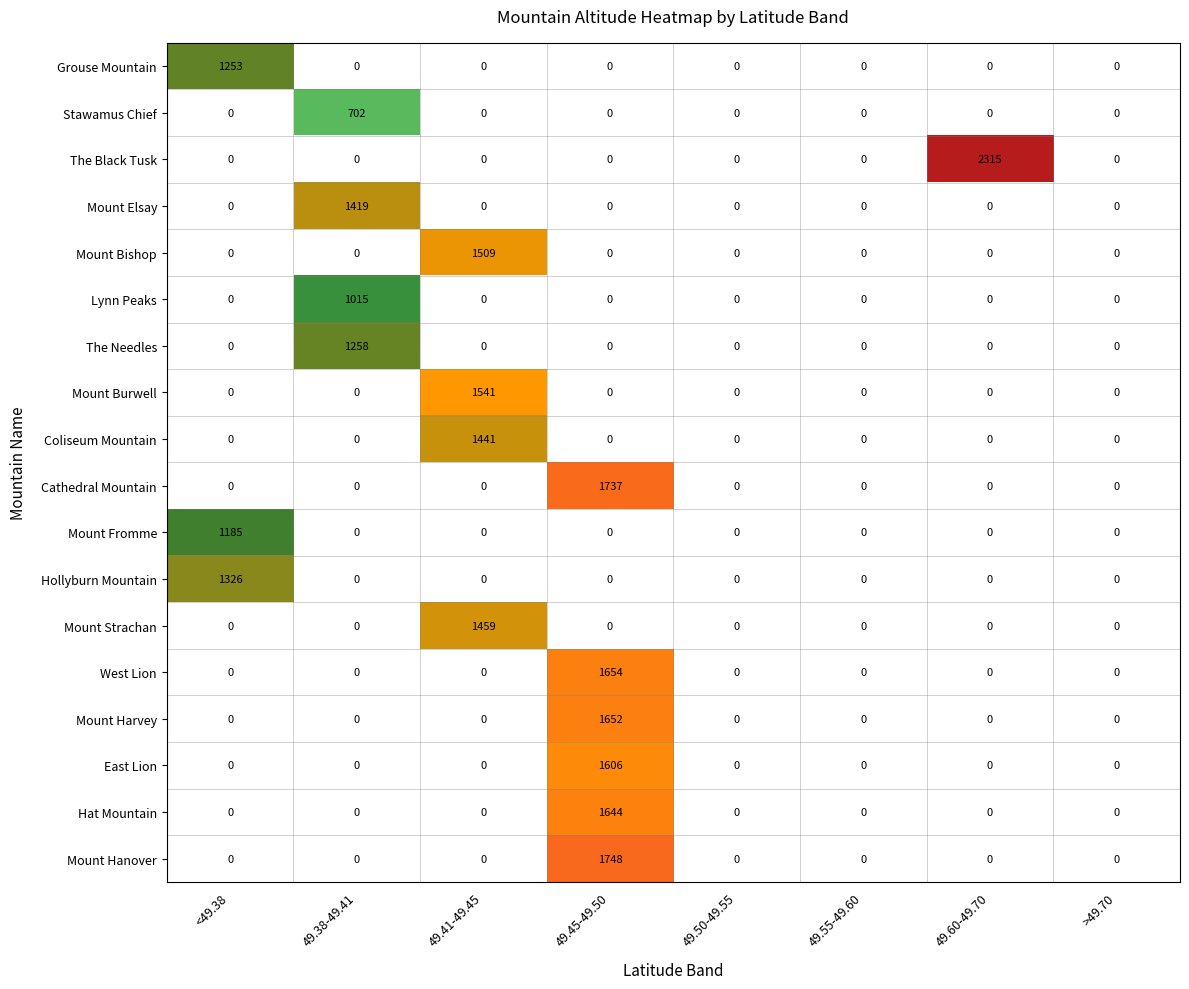

What is the maximum value for The Black Tusk?

2315